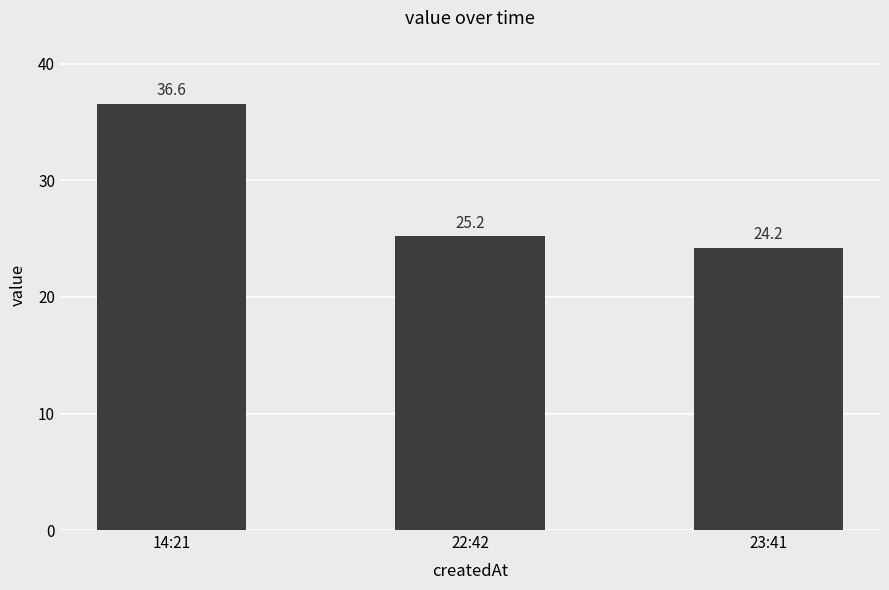

Are the bars grouped side by side (vs. stacked)?

No